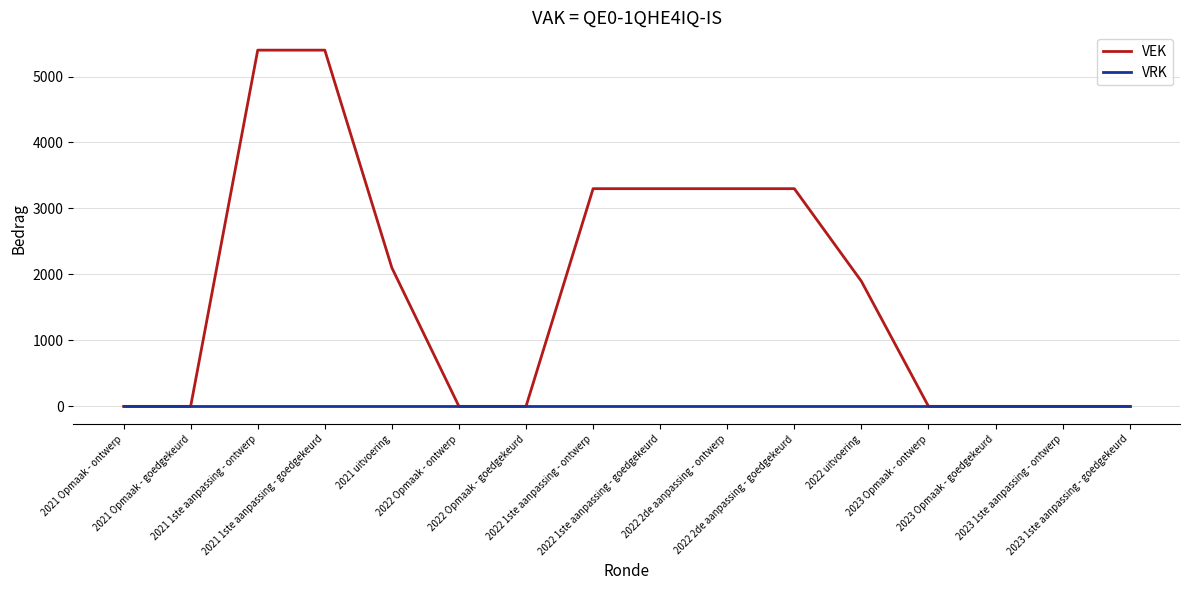

How many lines are shown in the chart?

2